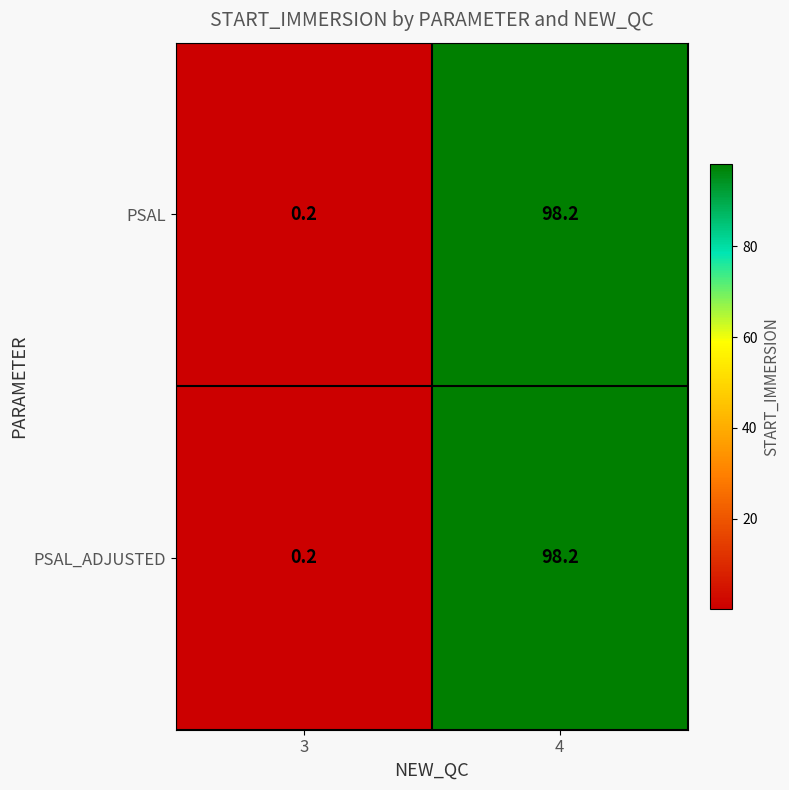

Is it true that PSAL_ADJUSTED equals 0.1 at 3?

False